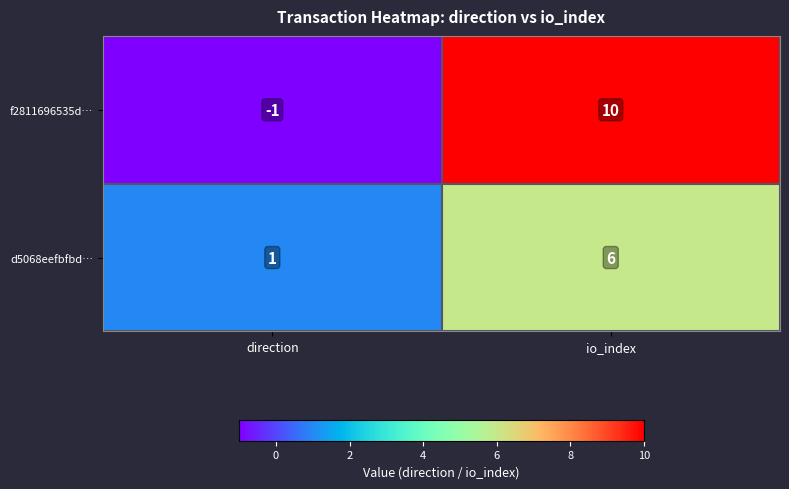

Between direction and io_index, which series saw the biggest shift?

f2811696535d…